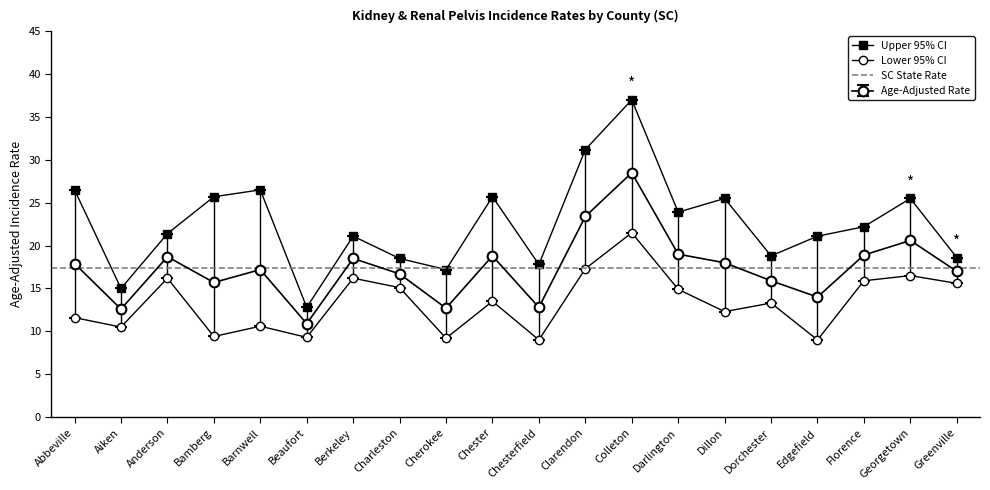

Reading right to left, list all the values displayed in this chart.

Age-Adjusted Rate: 17.0	20.6	18.9	14.0	15.9	18.0	19.0	28.5	23.4	12.8	18.8	12.7	16.7	18.5	10.9	17.2	15.7	18.7	12.6	17.9
Lower 95% CI: 15.6	16.5	15.9	9.0	13.3	12.3	14.9	21.5	17.3	9.0	13.5	9.2	15.1	16.2	9.3	10.6	9.4	16.2	10.5	11.6
Upper 95% CI: 18.6	25.5	22.2	21.1	18.8	25.5	23.9	37.0	31.2	17.8	25.7	17.2	18.5	21.1	12.8	26.5	25.7	21.4	15.0	26.5